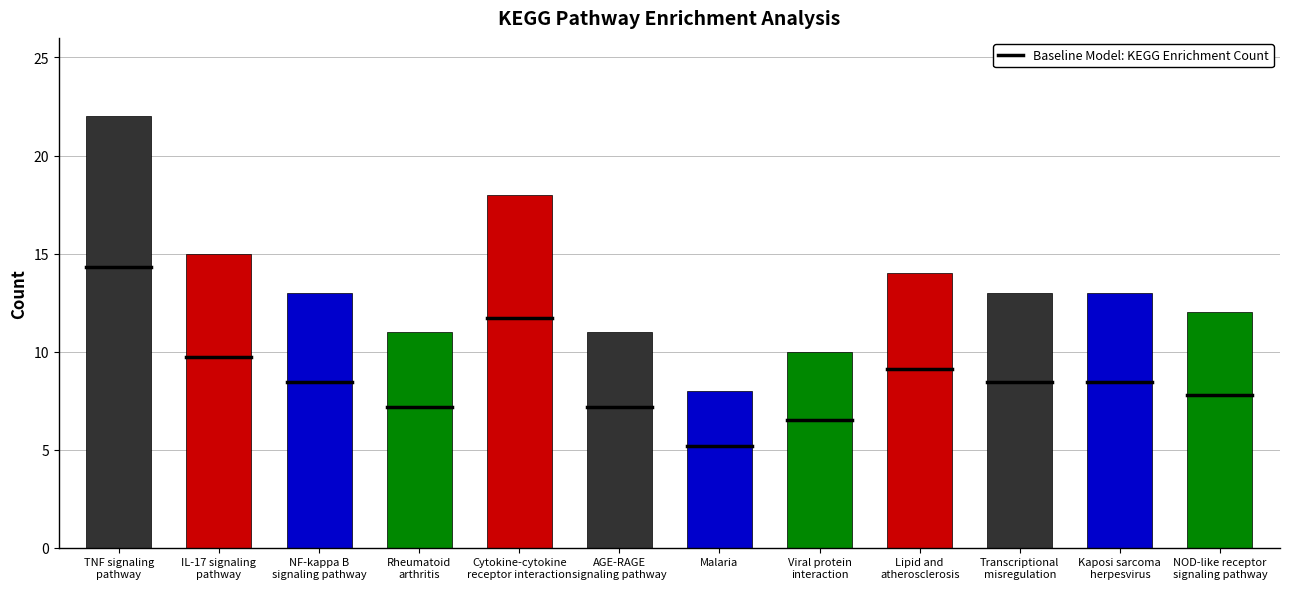

What is the difference between the second highest and minimum values?

10